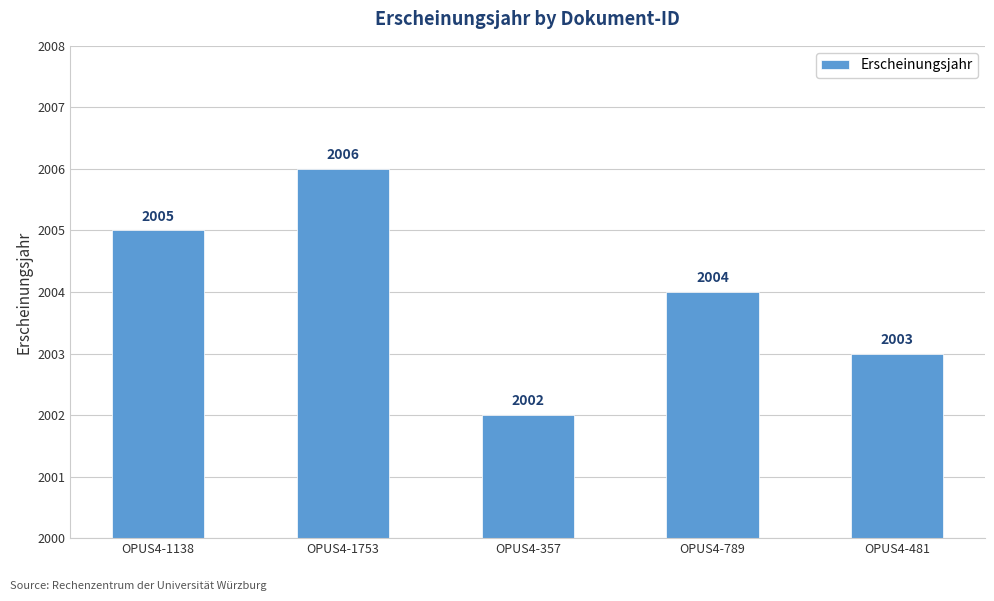

Which category has the highest value across all series?

OPUS4-1753